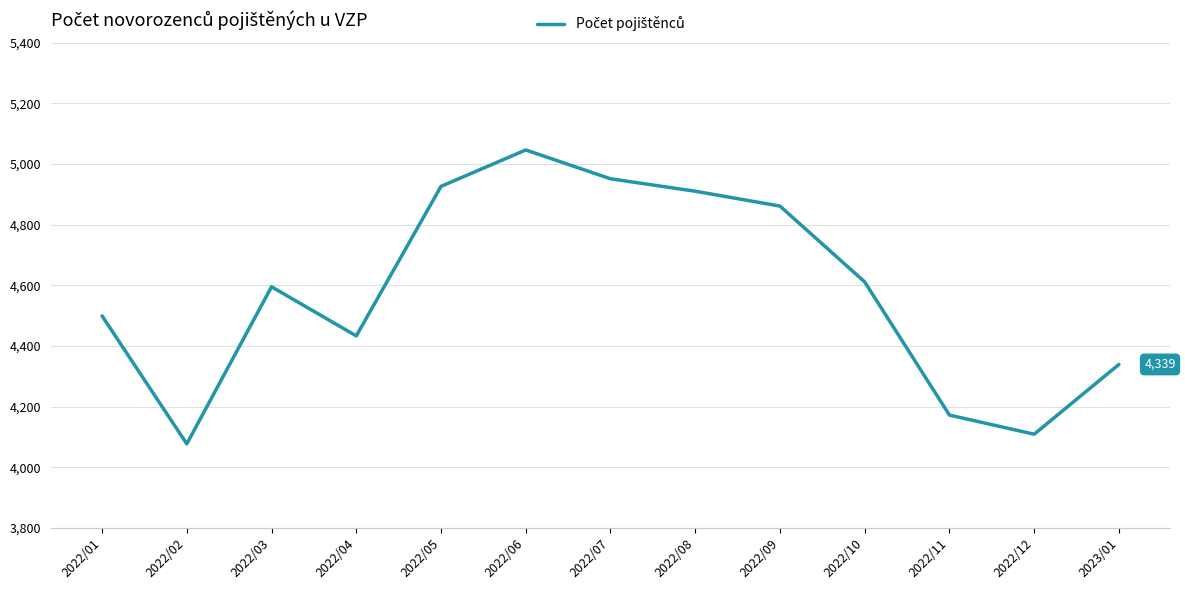

Which label corresponds to the largest value in the chart?

2022/06